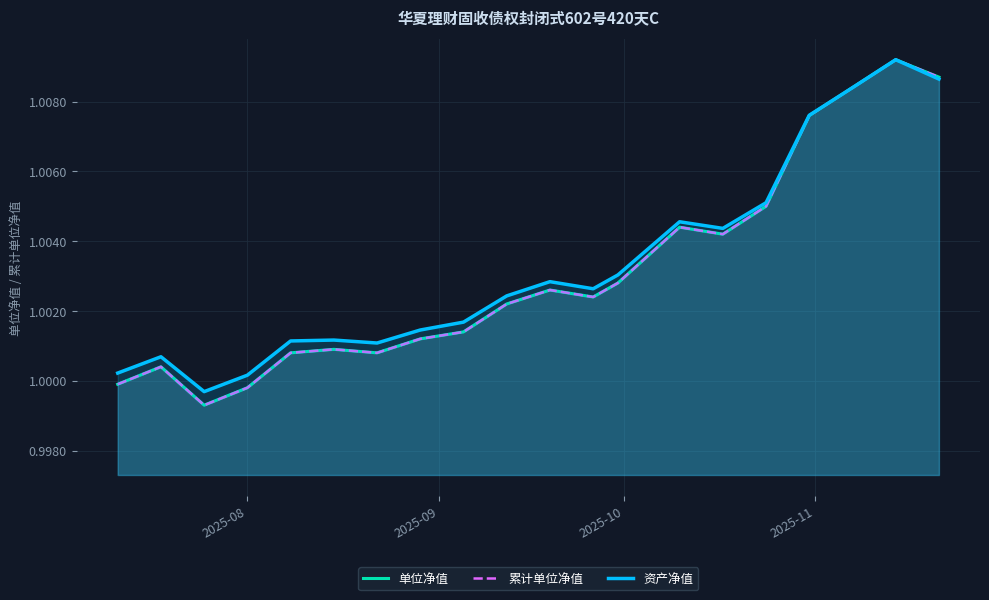

True or false: 单位净值 and 累计单位净值 cross at least once.

False